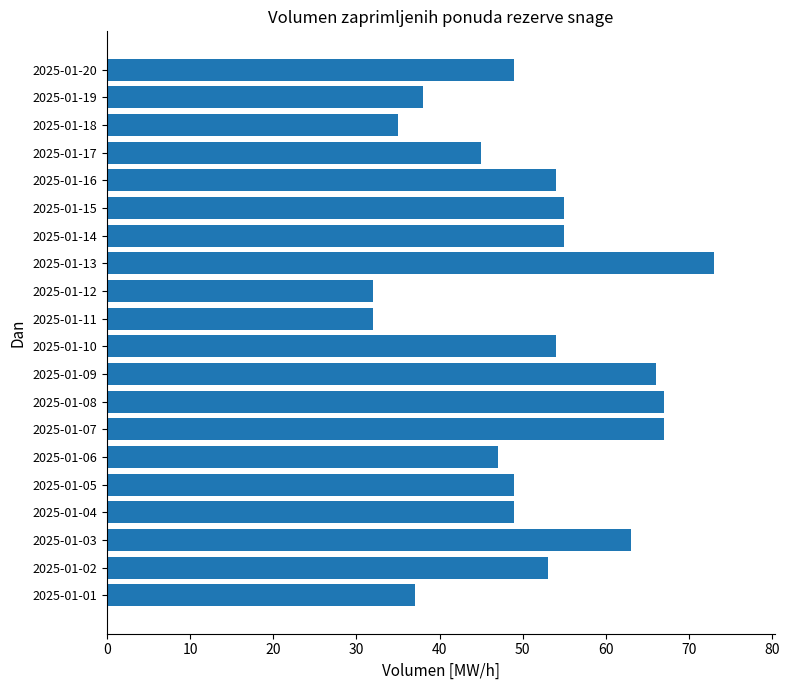

Which category has the highest value across all series?

2025-01-13